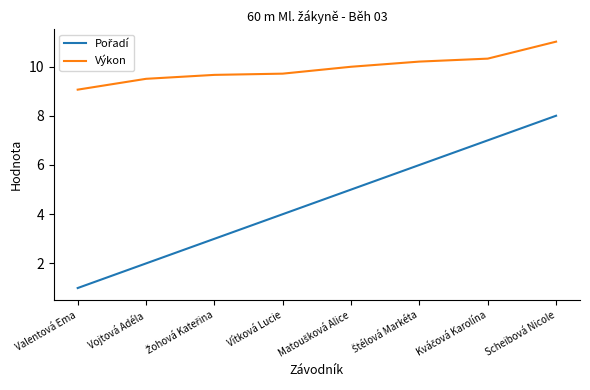

Read the Výkon value at Vítková Lucie.

9.7